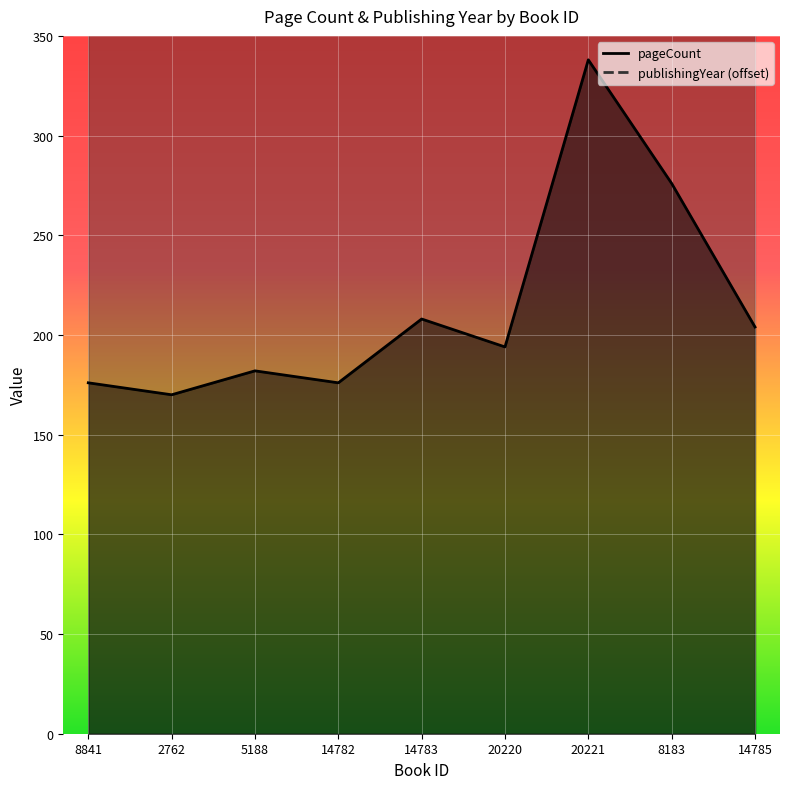

At which category is the sum across all series the highest?

20221